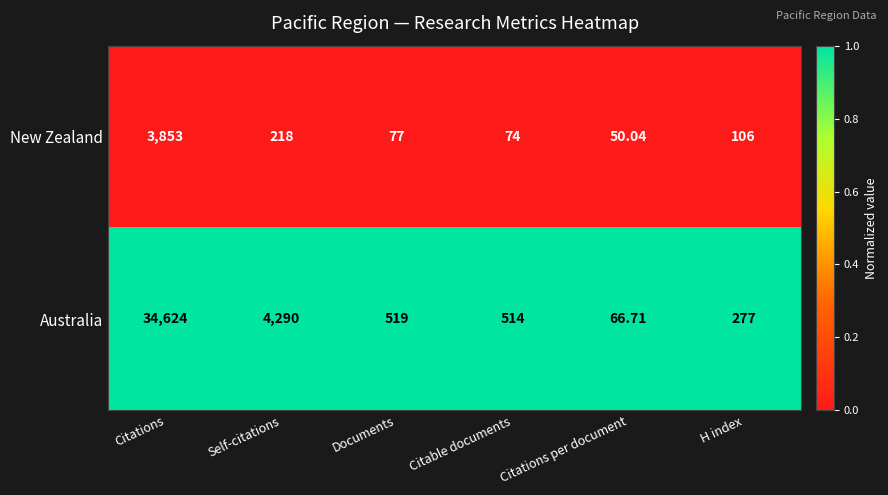

Which series has the largest range (max minus min)?

Australia